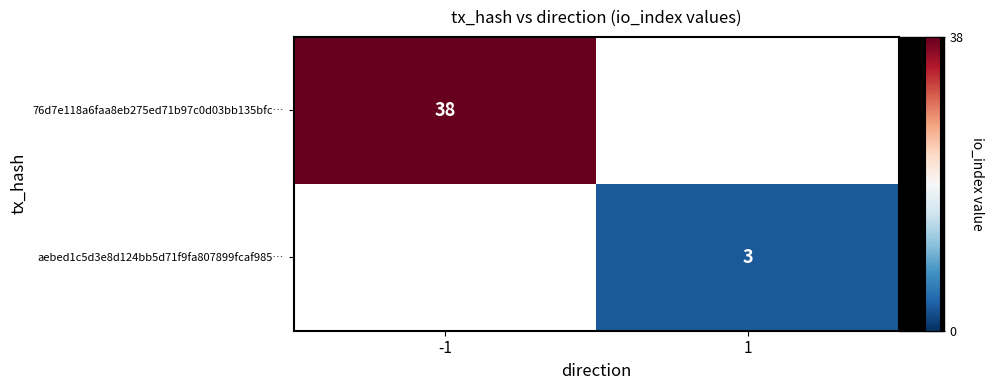

True or false: aebed1c5d3e8d124bb5d71f9fa807899fcaf985… has a value of 3 at 1.

True